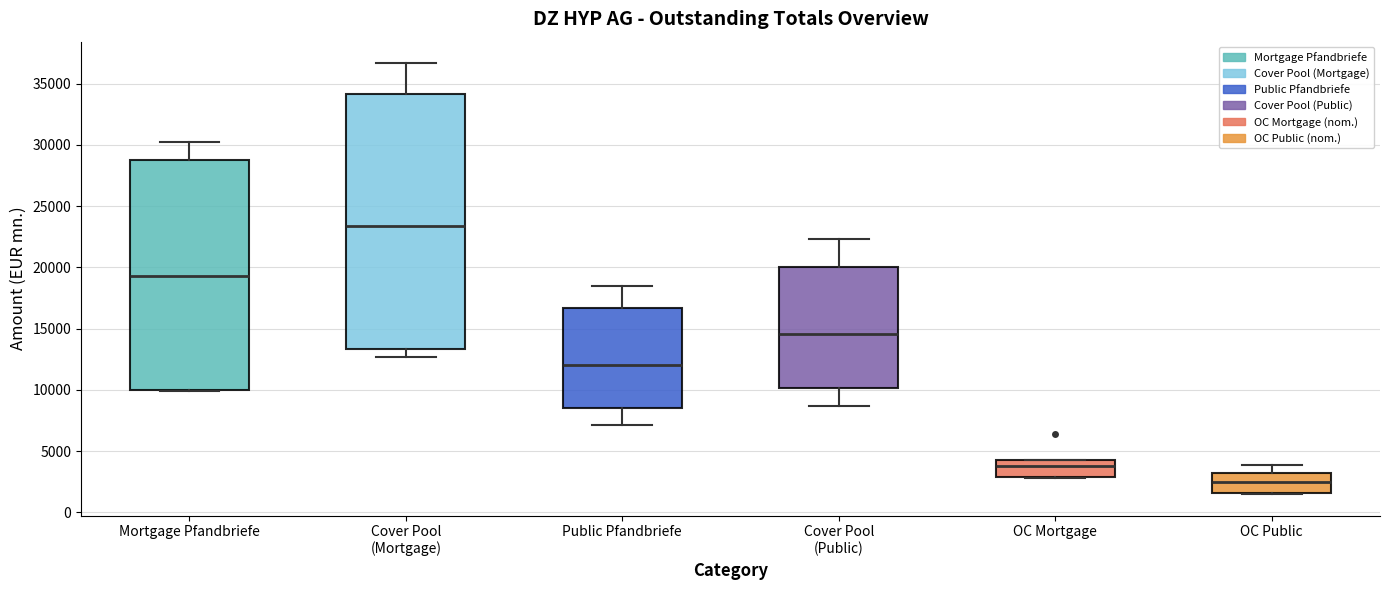

Where does the lower whisker of the box for Cover Pool (Public) end on the y-axis? The values are not printed on the chart, so give them approximately, as read against the axis.

8500